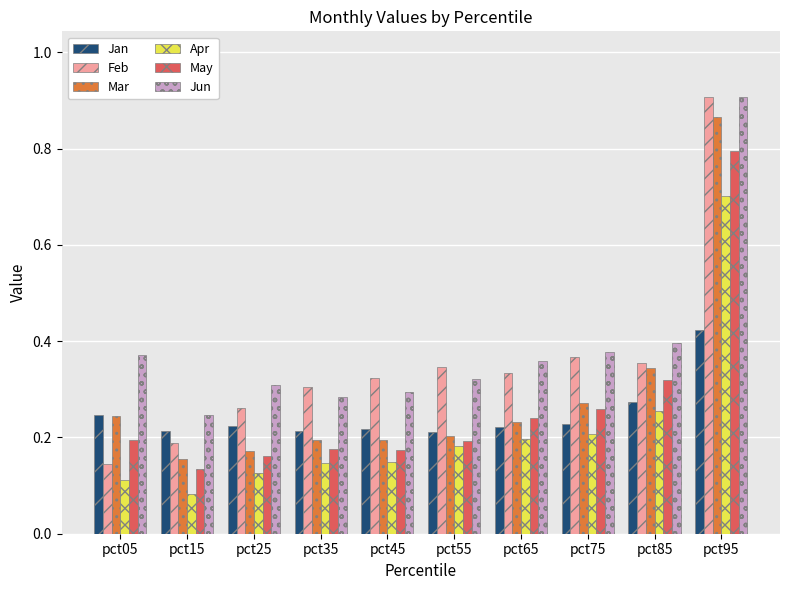

Which category has the highest value in the Jan series?

pct95